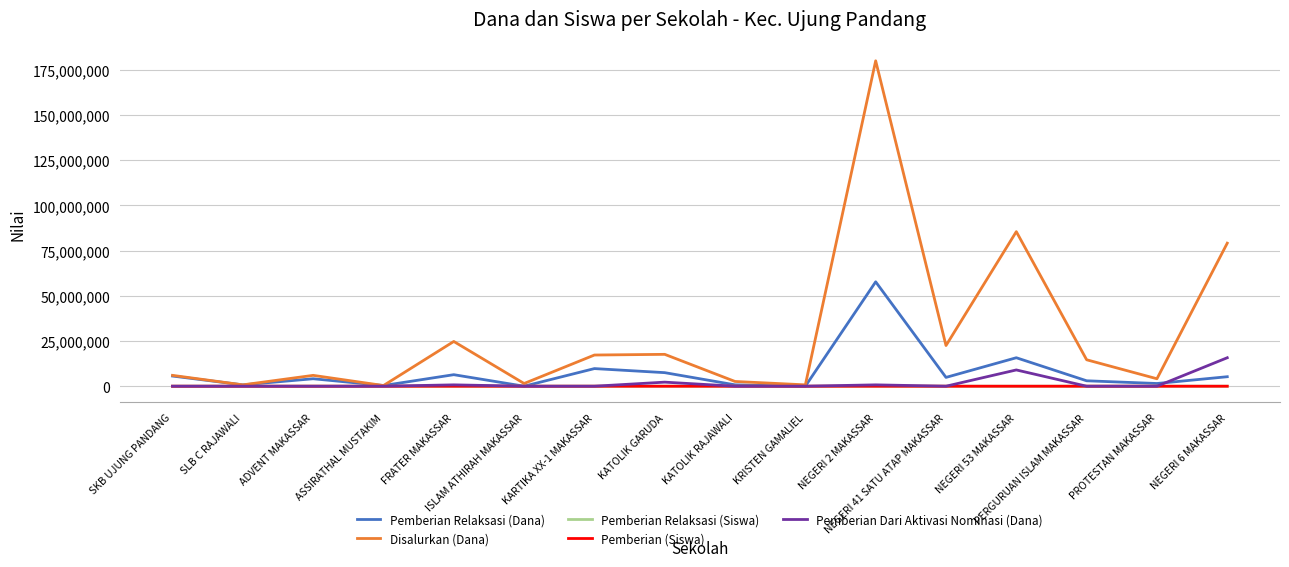

What is the maximum value shown in the chart?

180000000